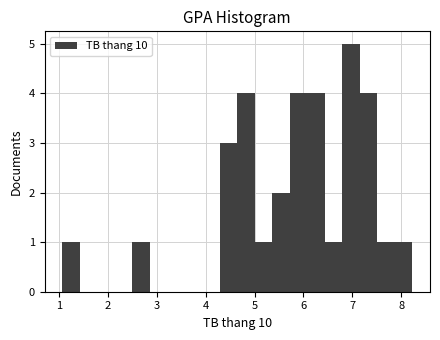

Around what value on the x-axis is the tallest bar? Give the approximate position of its centre, as read against the axis.

7.0